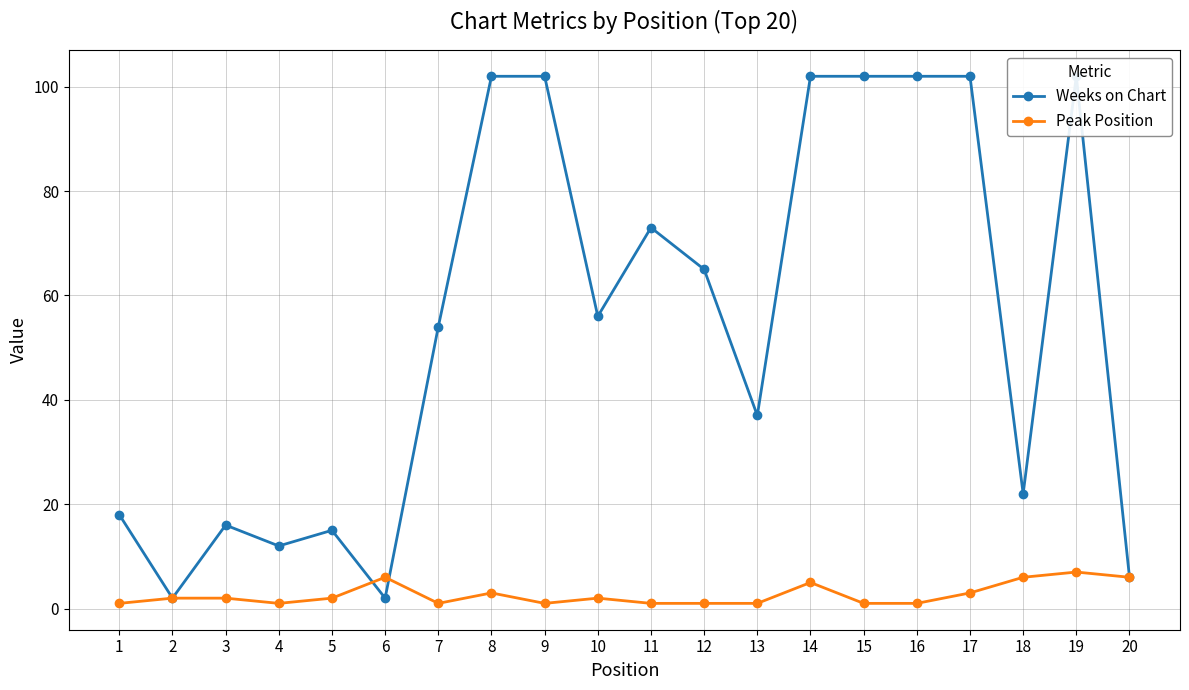

How many lines are shown in the chart?

2